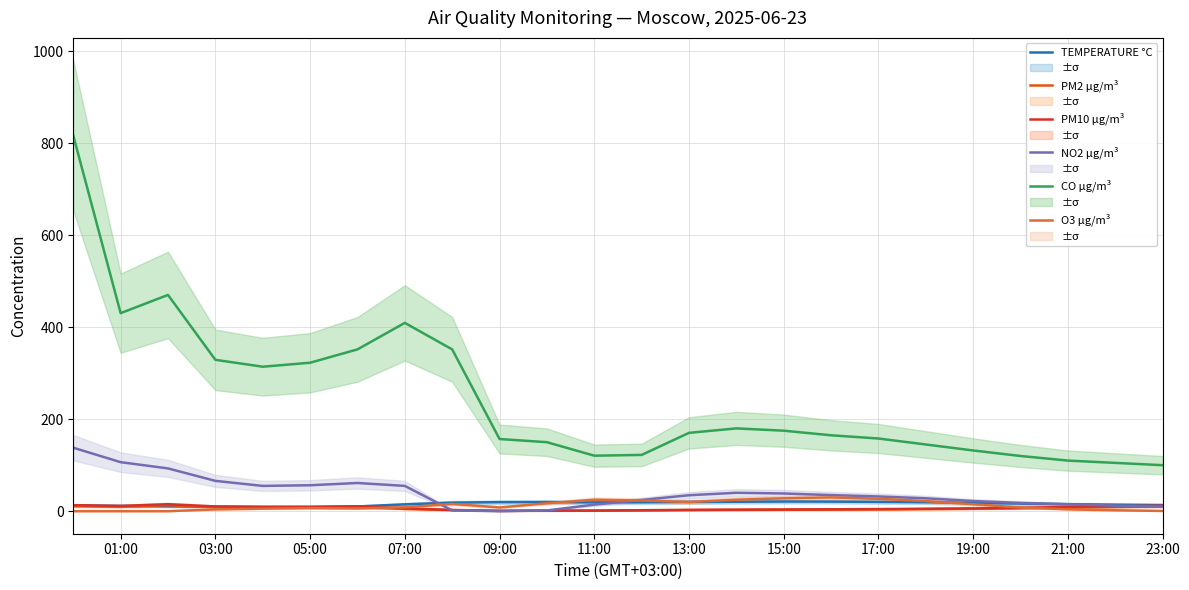

True or false: NO2 µg/m³ and O3 µg/m³ cross at least once.

True